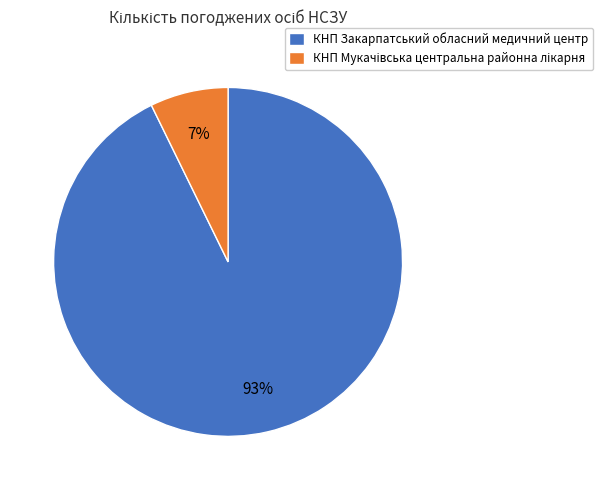

Which slice is the largest?

КНП Закарпатський обласний медичний центр